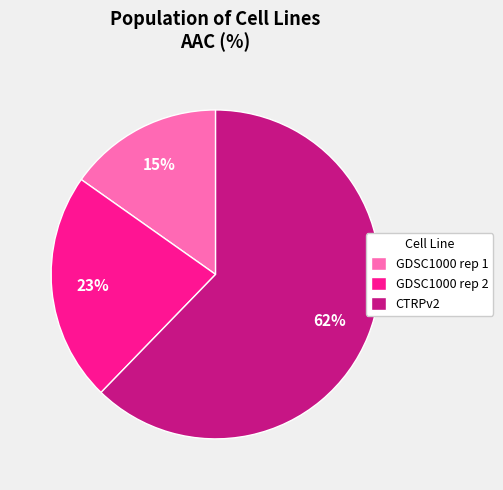

To the nearest percent, what is the average slice percentage?

33%